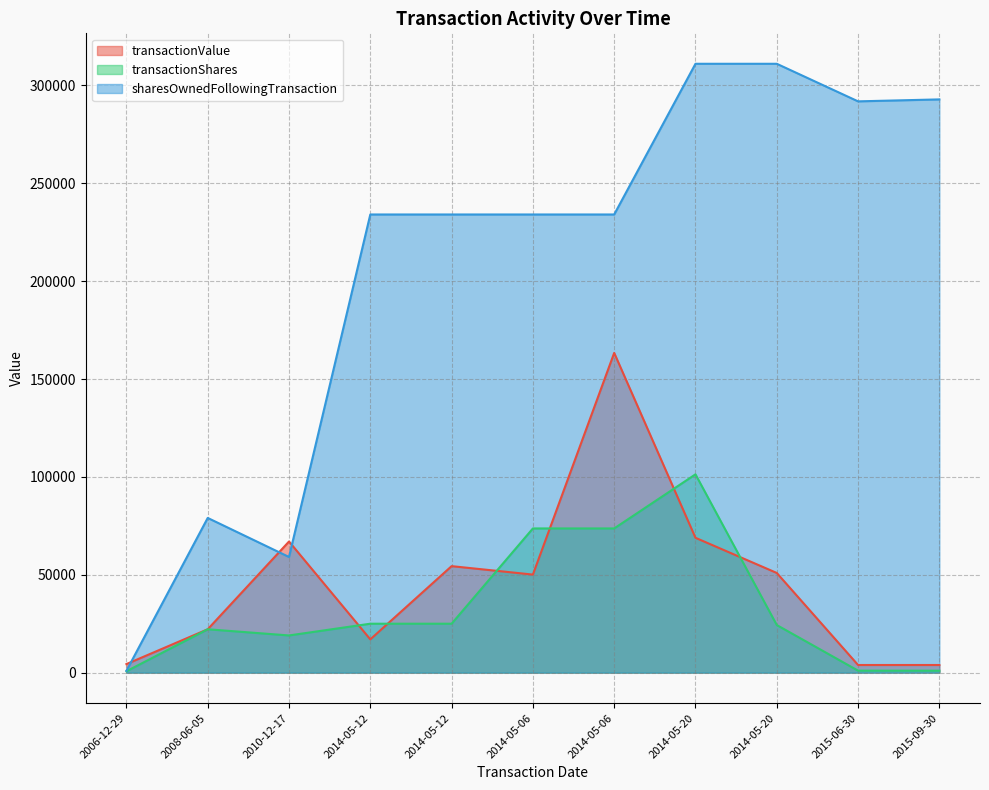

What is the lowest value of the transactionValue series?

3898